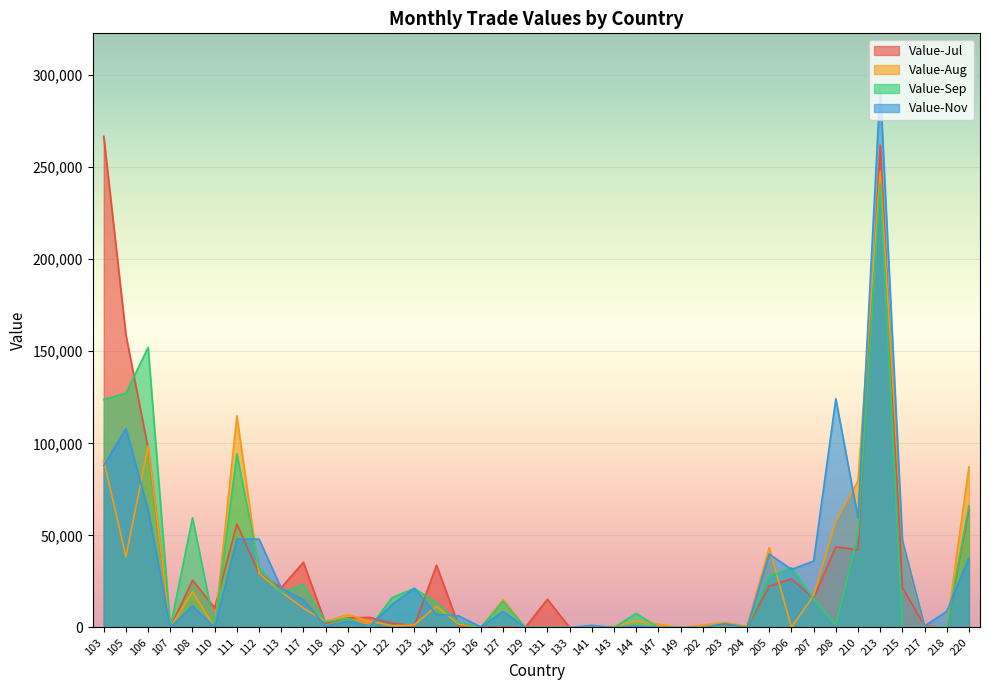

Between 149 and 220, which is larger?

220